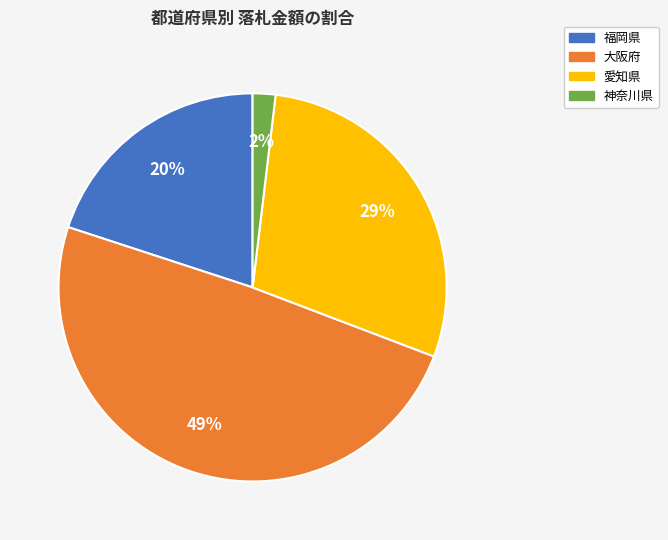

Approximately how many times larger is the value at 福岡県 compared to 大阪府?

0.4